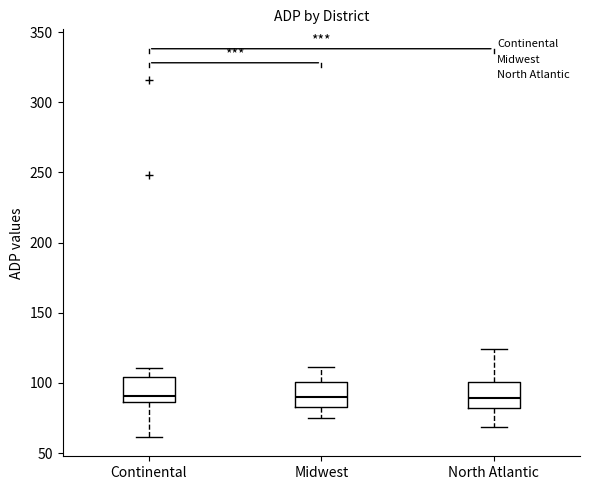

Reading left to right, transcribe this box plot: for each box, give where its median line is, the range the box spans, and where its two whiskers end, as read against the y-axis. The values are not printed on the chart, so give them approximately, as read against the axis.

Continental: median 90, box 85 to 105, whiskers 60 to 110
Midwest: median 90, box 85 to 100, whiskers 75 to 110
North Atlantic: median 90, box 80 to 100, whiskers 70 to 125